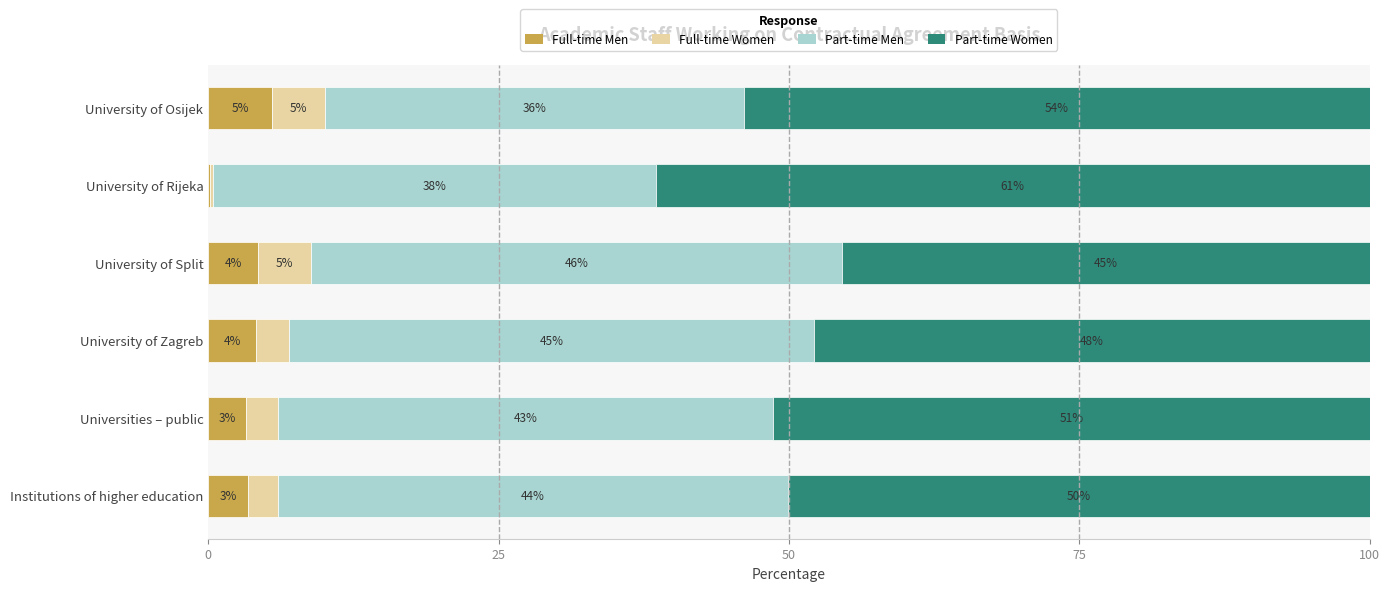

What are all the series names shown in the legend?

Full-time Men, Full-time Women, Part-time Men, Part-time Women